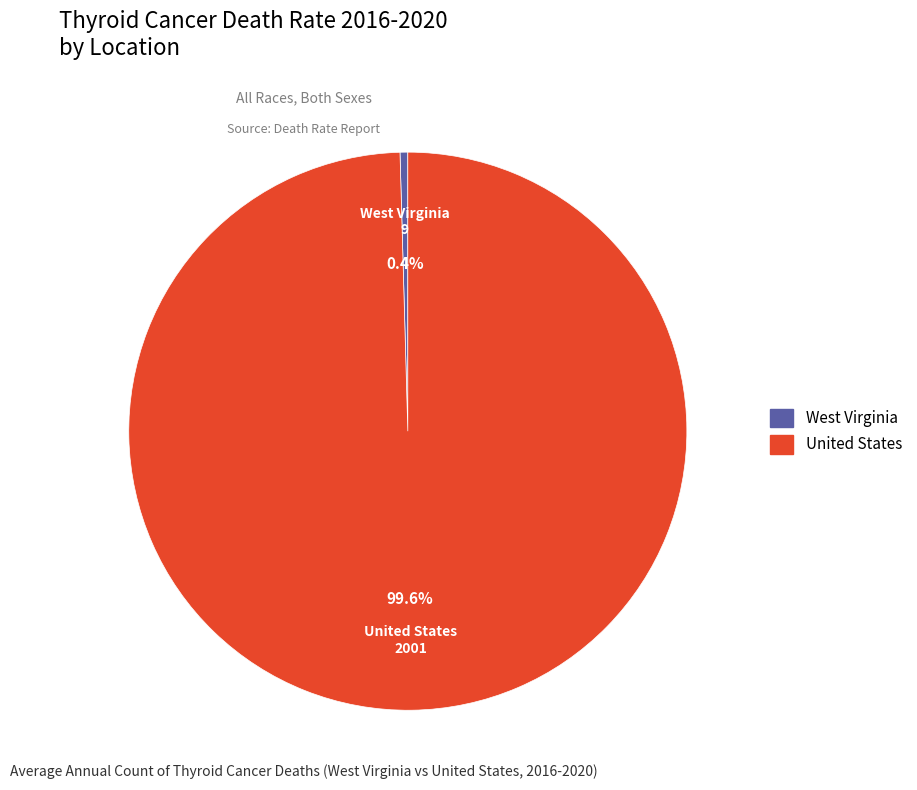

Which category has the biggest portion of the pie?

United States